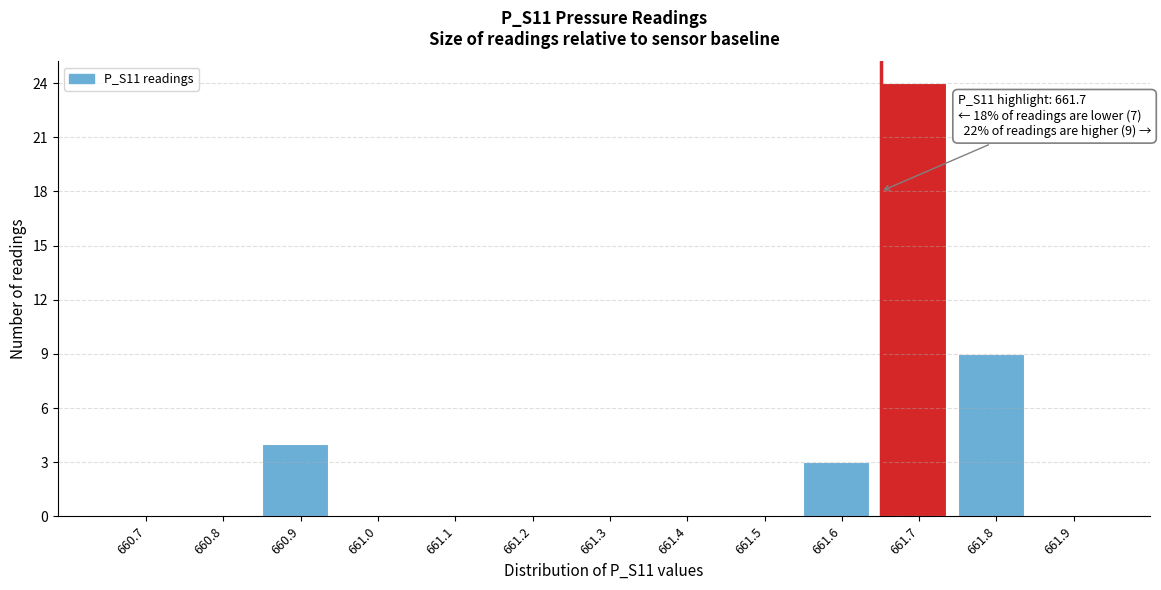

Reading right to left, transcribe all the data shown in this chart.

661.9=0	661.8=9	661.7=24	661.6=3	661.5=0	661.4=0	661.3=0	661.2=0	661.1=0	661.0=0	660.9=4	660.8=0	660.7=0